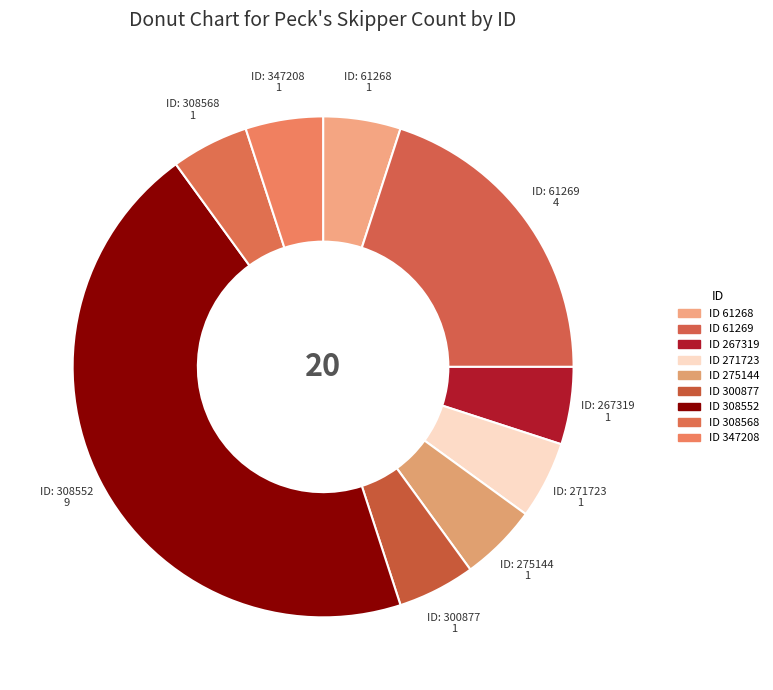

Count the number of slices in the pie.

9